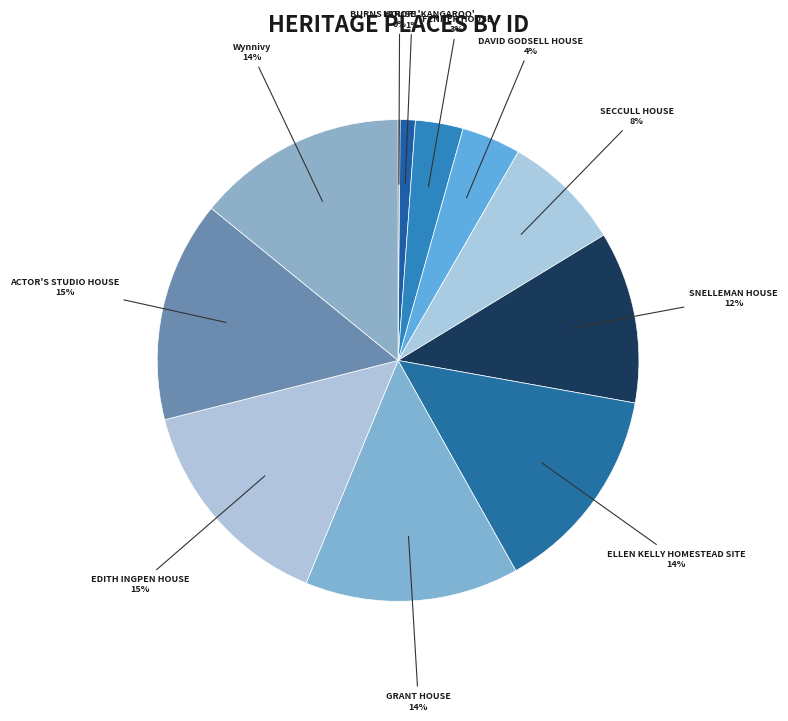

Is the sum of BURNS HOUSE 'KANGAROO' and ACTOR'S STUDIO HOUSE greater than half?

No